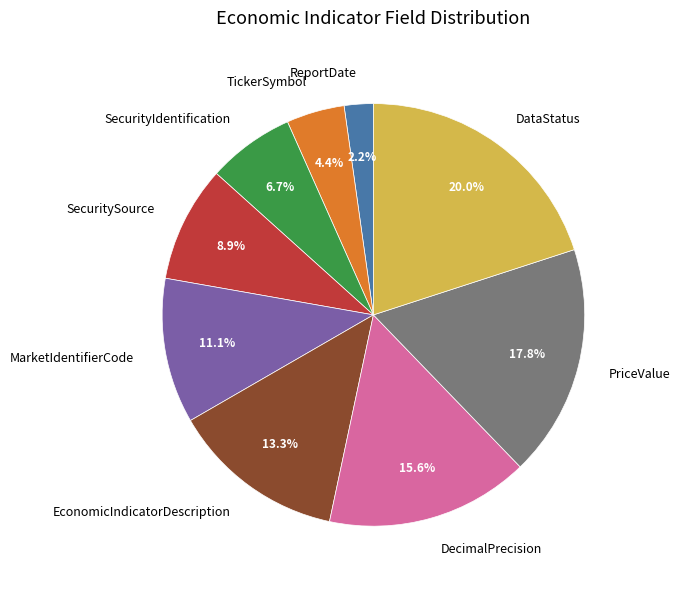

The DecimalPrecision slice represents 6% of the pie. True or false?

False